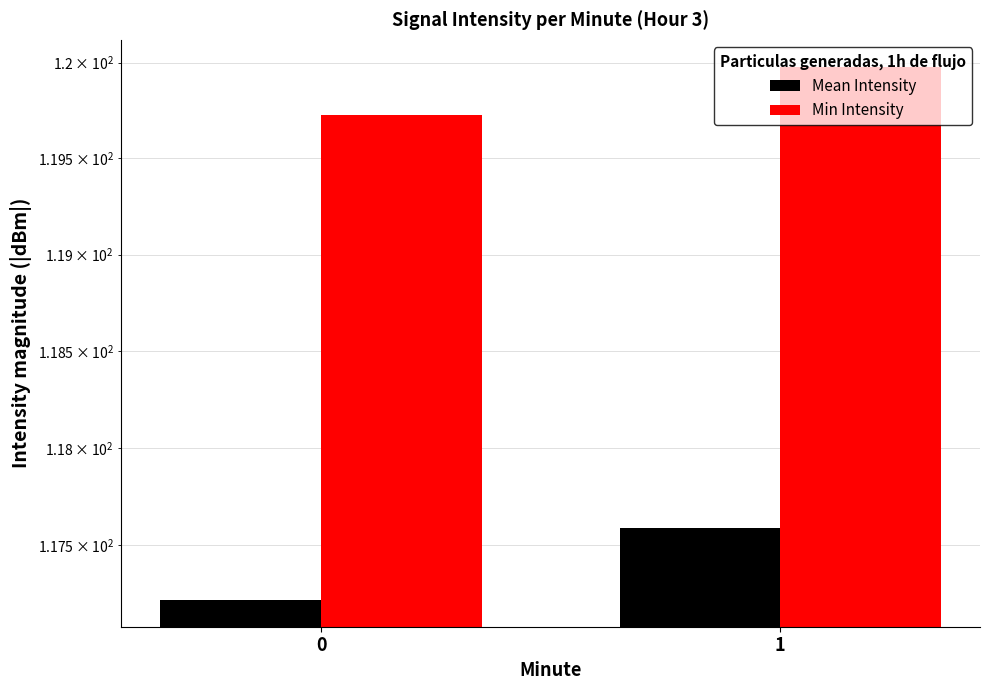

True or false: Min Intensity has a value of 120.0 at 1.

True